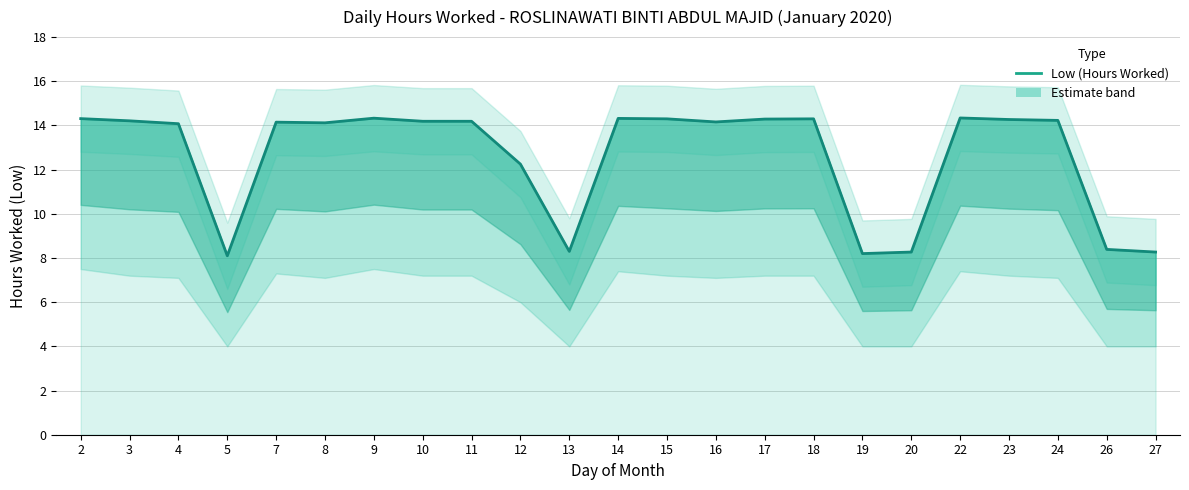

What is the difference between the maximum and minimum values?

6.2